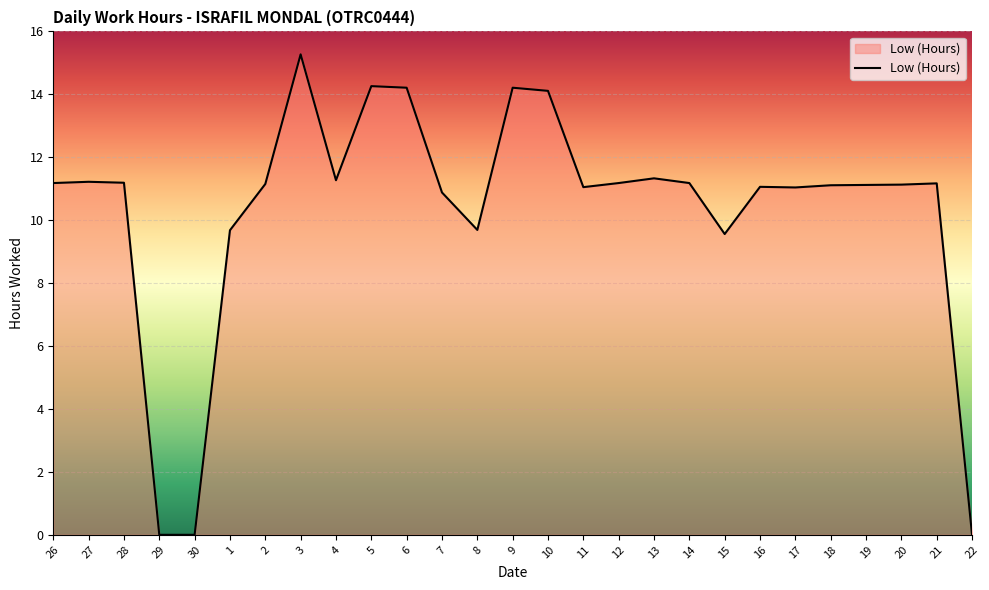

How many lines are shown in the chart?

1